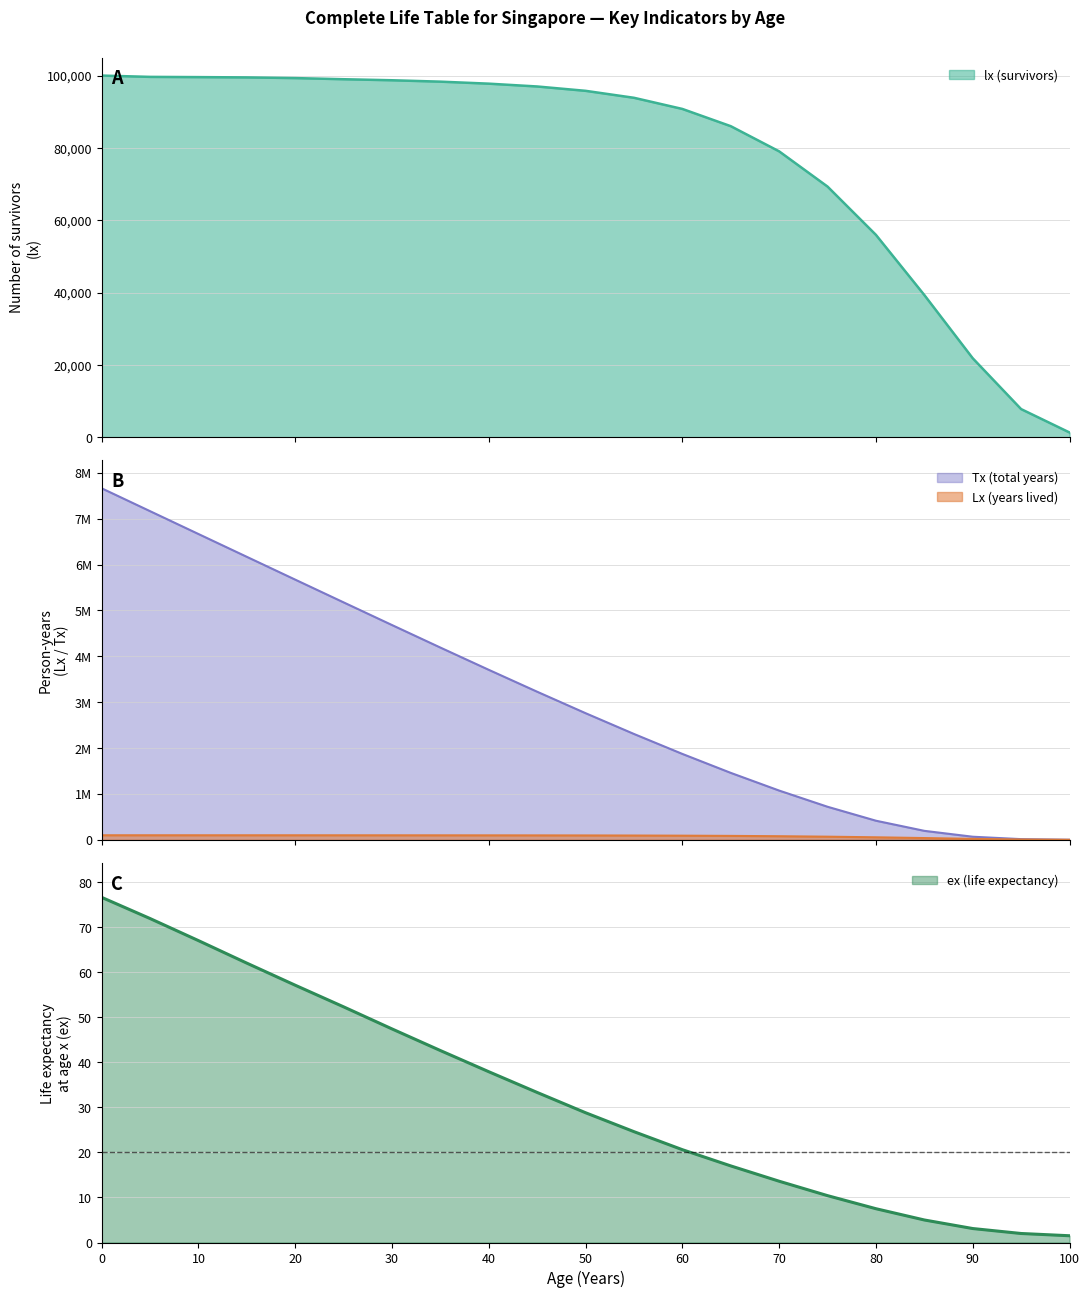

True or false: Tx (total years) and lx (survivors) cross at least once.

False